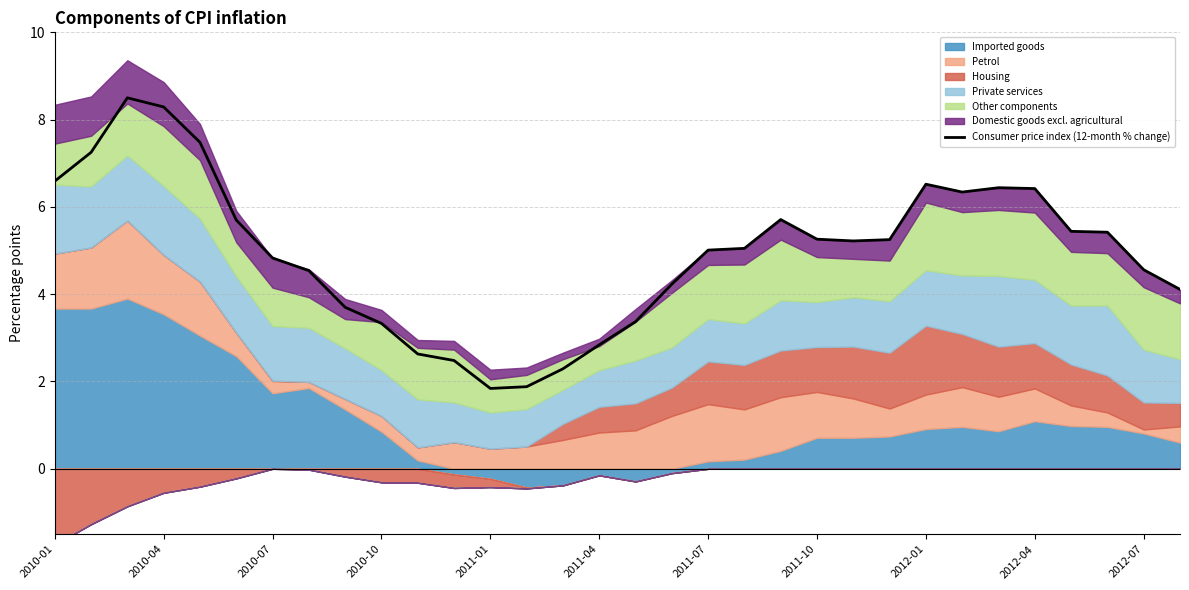

What is the lowest value of the Consumer price index (12-month % change) series?

1.8